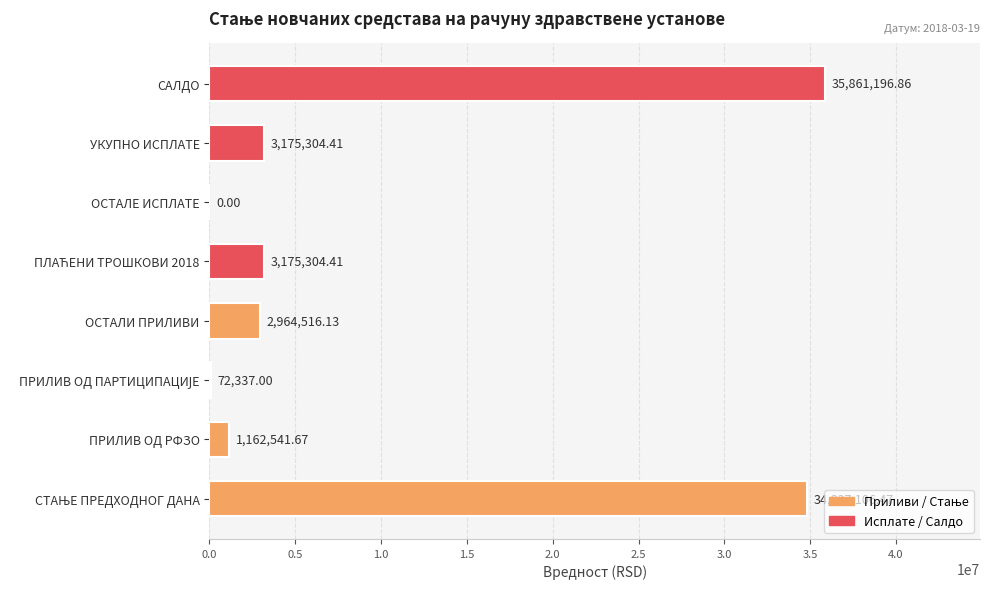

Between ОСТАЛИ ПРИЛИВИ and УКУПНО ИСПЛАТЕ, which is larger?

УКУПНО ИСПЛАТЕ